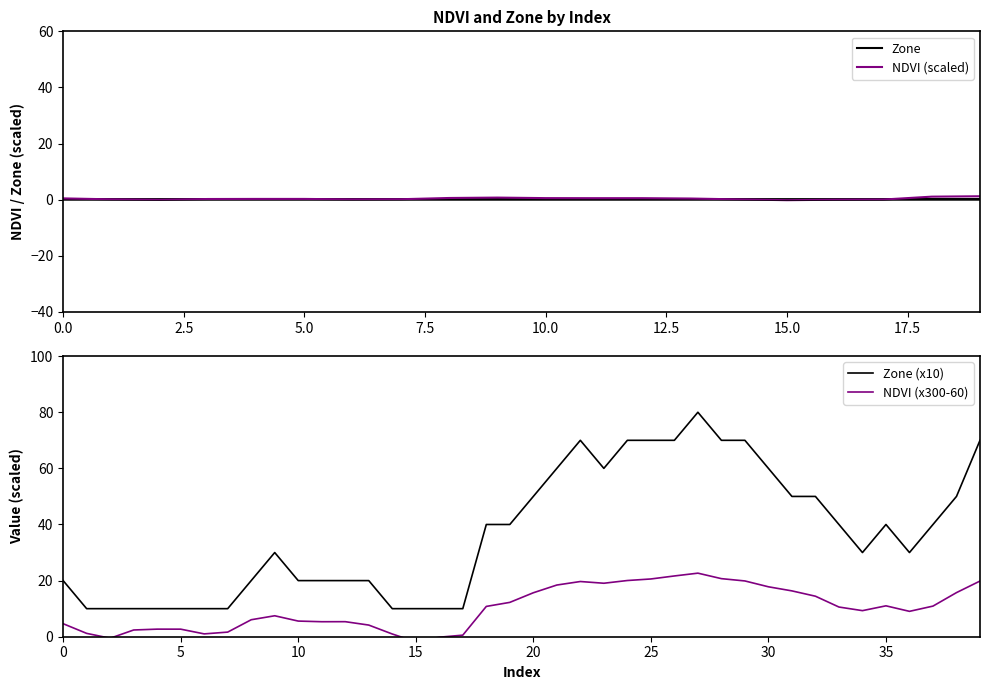

The value of Zone at 28 is 103.6. True or false?

False